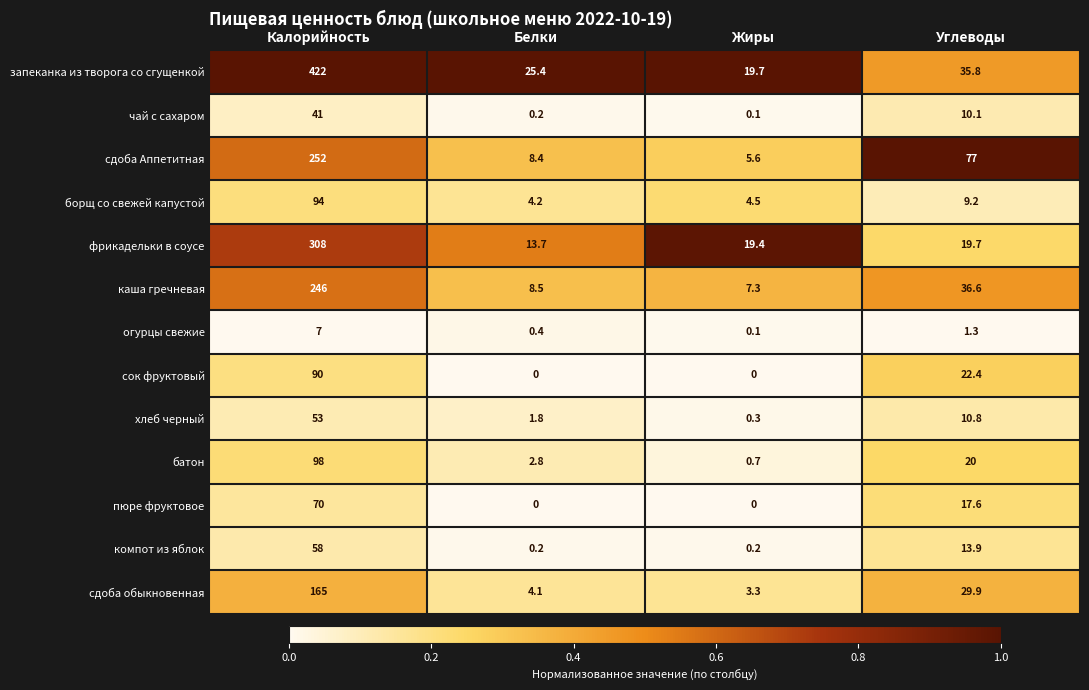

What is the spread (max minus min) of values at Белки?

25.4